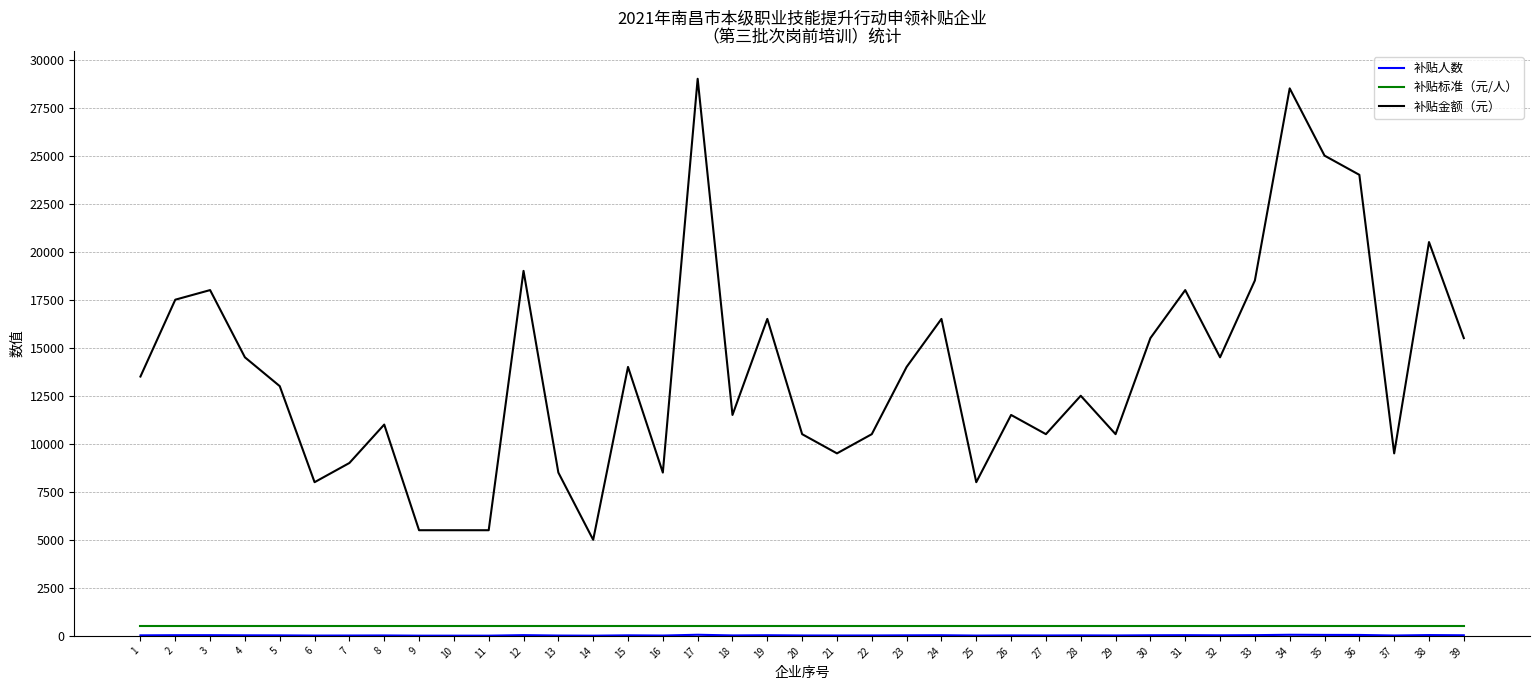

Which series has the widest spread of values?

补贴金额（元）